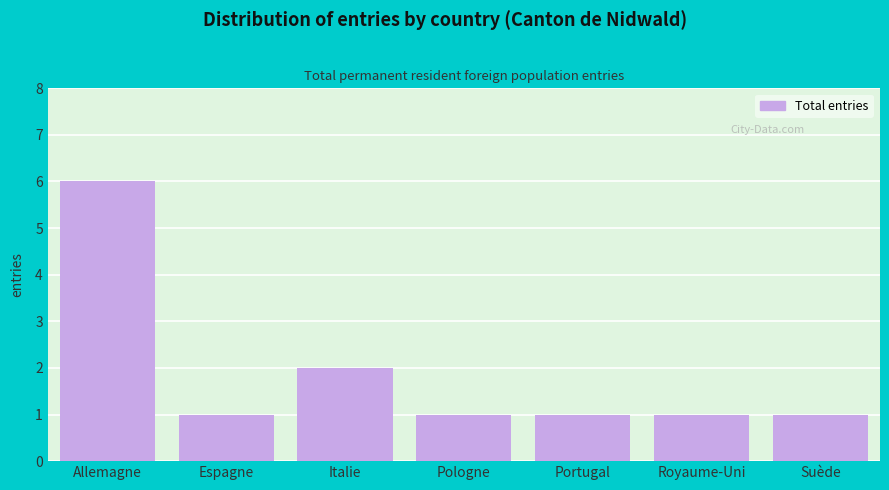

Reading left to right, list all the values displayed in this chart.

6	1	2	1	1	1	1